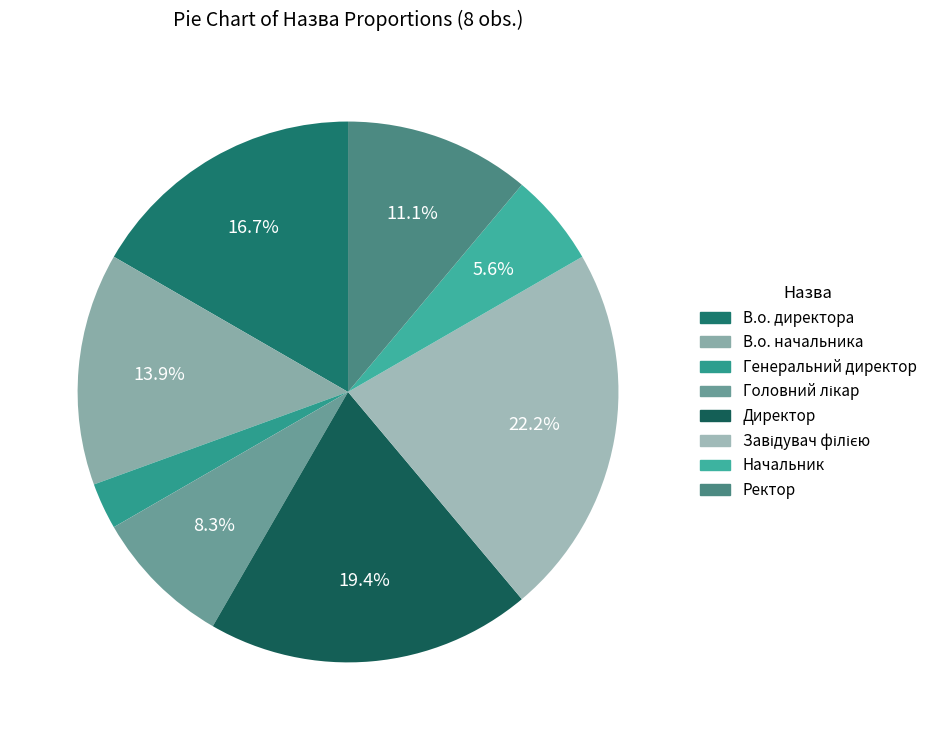

True or false: Директор accounts for 19% of the total.

True